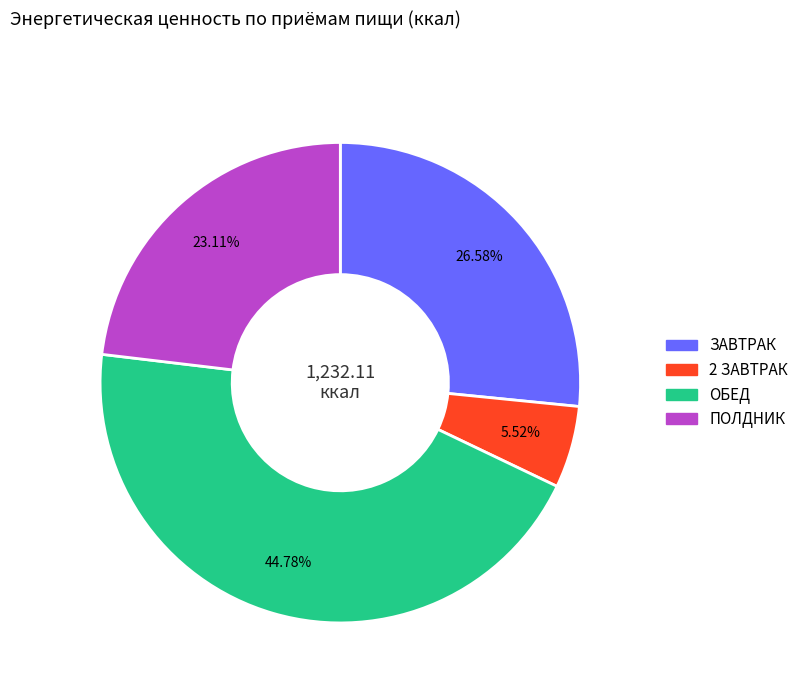

How many slices are in this pie chart?

4